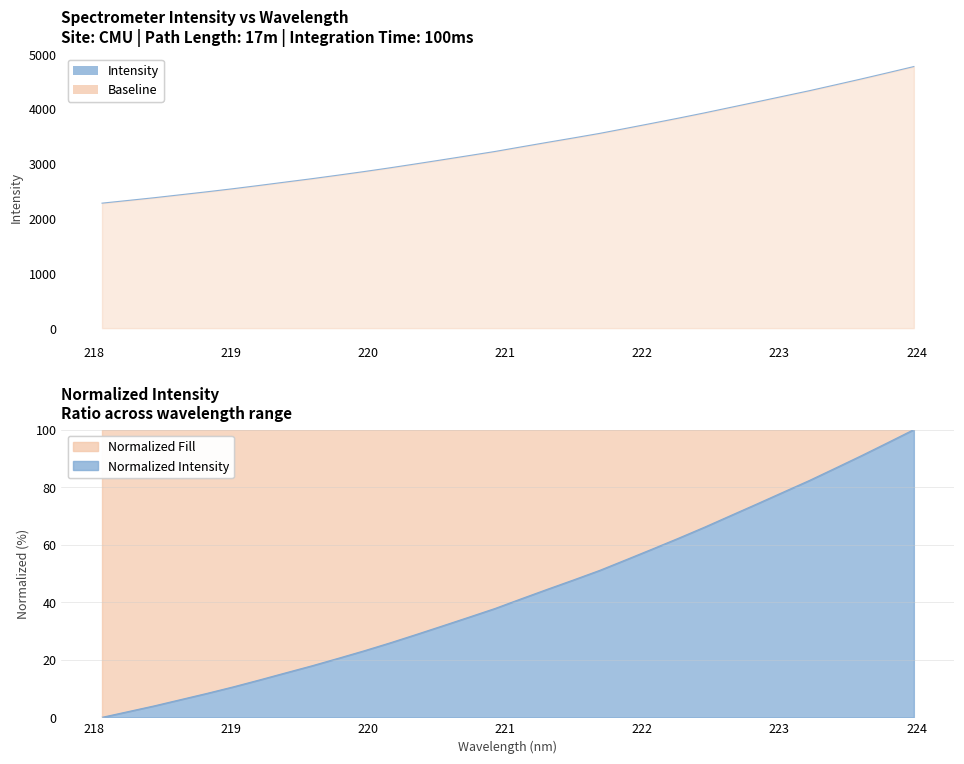

What position from the right is 221?

28